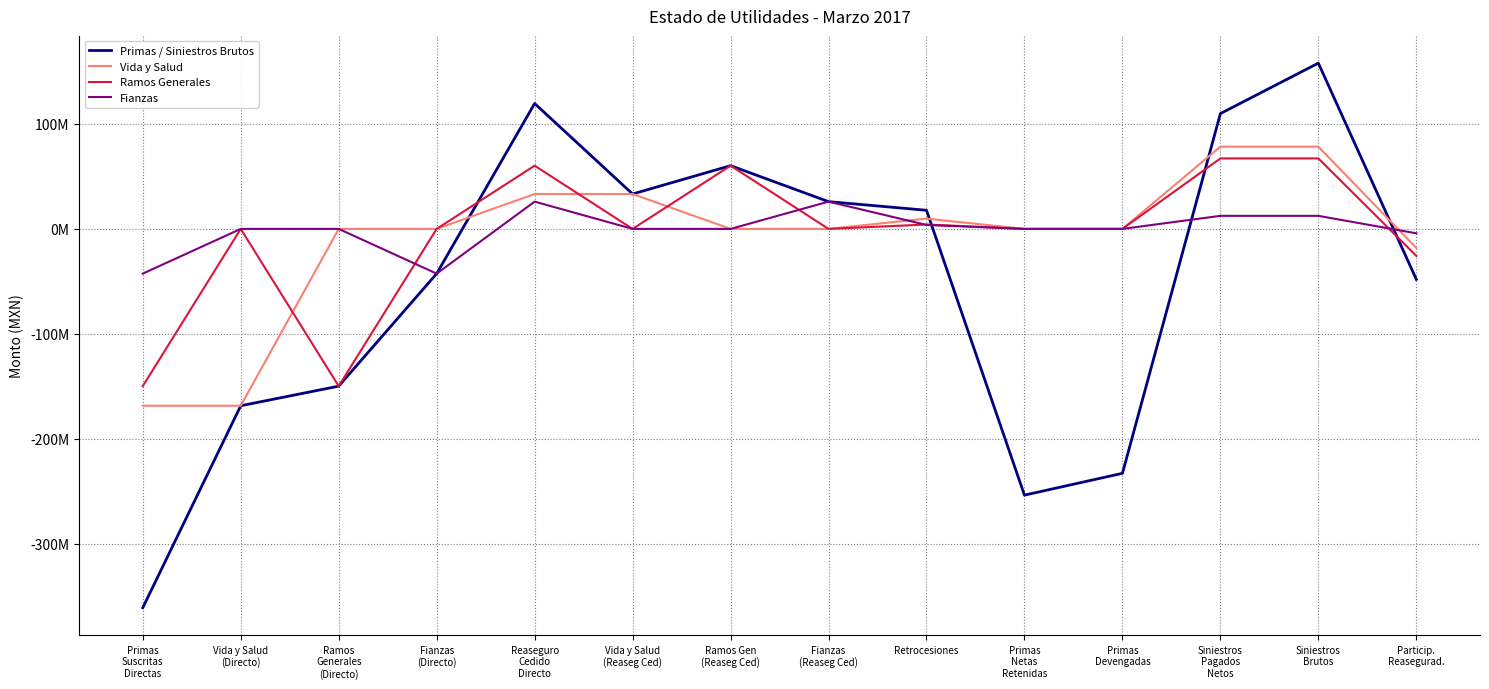

Reading right to left, list all the values displayed in this chart.

Primas / Siniestros Brutos: -48062259.4	157862225.4	109799965.9	-232744189.5	-253532154.9	17733545.4	25963287.0	60210189.1	33239318.8	119412794.9	-42603636.4	-149746873.1	-168405254.9	-360755764.4
Vida y Salud: -18167806.4	78299621.3	78299621.3	0.0	0.0	9796299.3	0.0	0.0	33239318.8	33239318.8	0.0	0.0	-168405254.9	-168405254.9
Ramos Generales: -25687652.4	67130929.2	67130929.2	0.0	0.0	4185194.0	0.0	60210189.1	0.0	60210189.1	0.0	-149746873.1	0.0	-149746873.1
Fianzas: -4206800.7	12431674.9	12431674.9	0.0	0.0	3752052.0	25963287.0	0.0	0.0	25963287.0	-42603636.4	0.0	0.0	-42603636.4